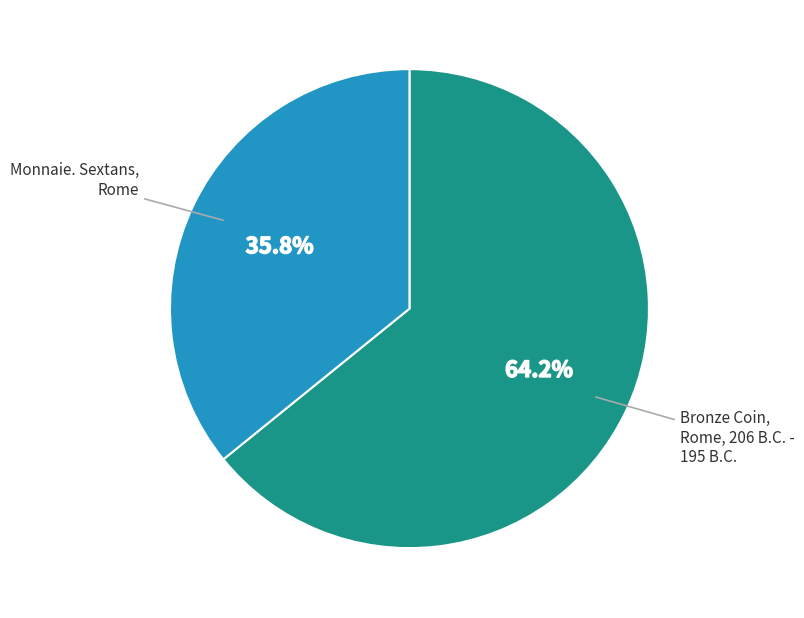

Is there a majority slice in this chart?

Yes